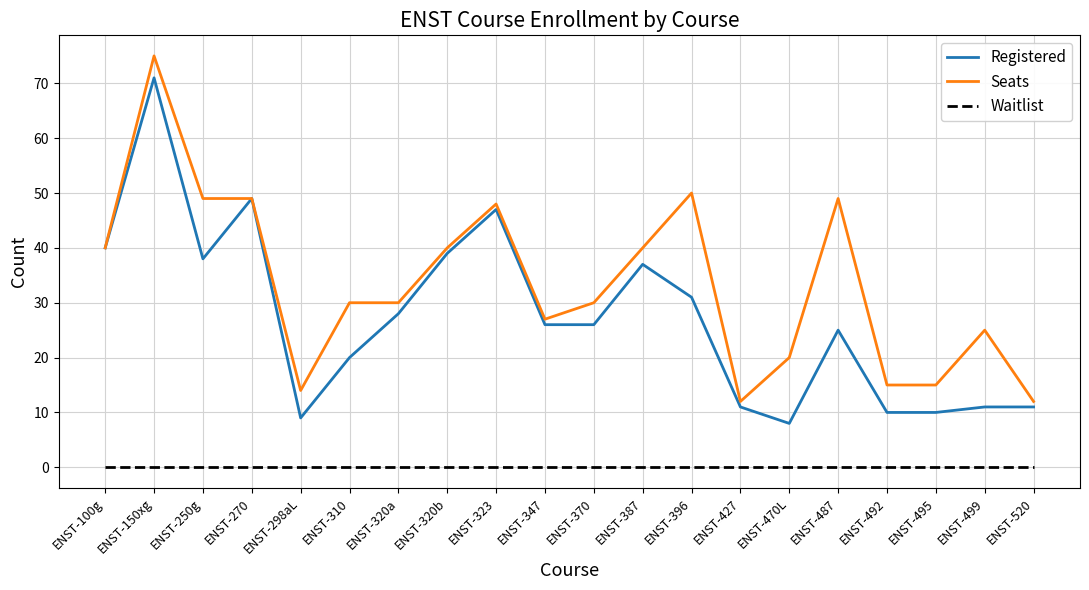

Reading right to left, what are all the values shown in this chart?

Registered: 11	11	10	10	25	8	11	31	37	26	26	47	39	28	20	9	49	38	71	40
Seats: 12	25	15	15	49	20	12	50	40	30	27	48	40	30	30	14	49	49	75	40
Waitlist: 0	0	0	0	0	0	0	0	0	0	0	0	0	0	0	0	0	0	0	0